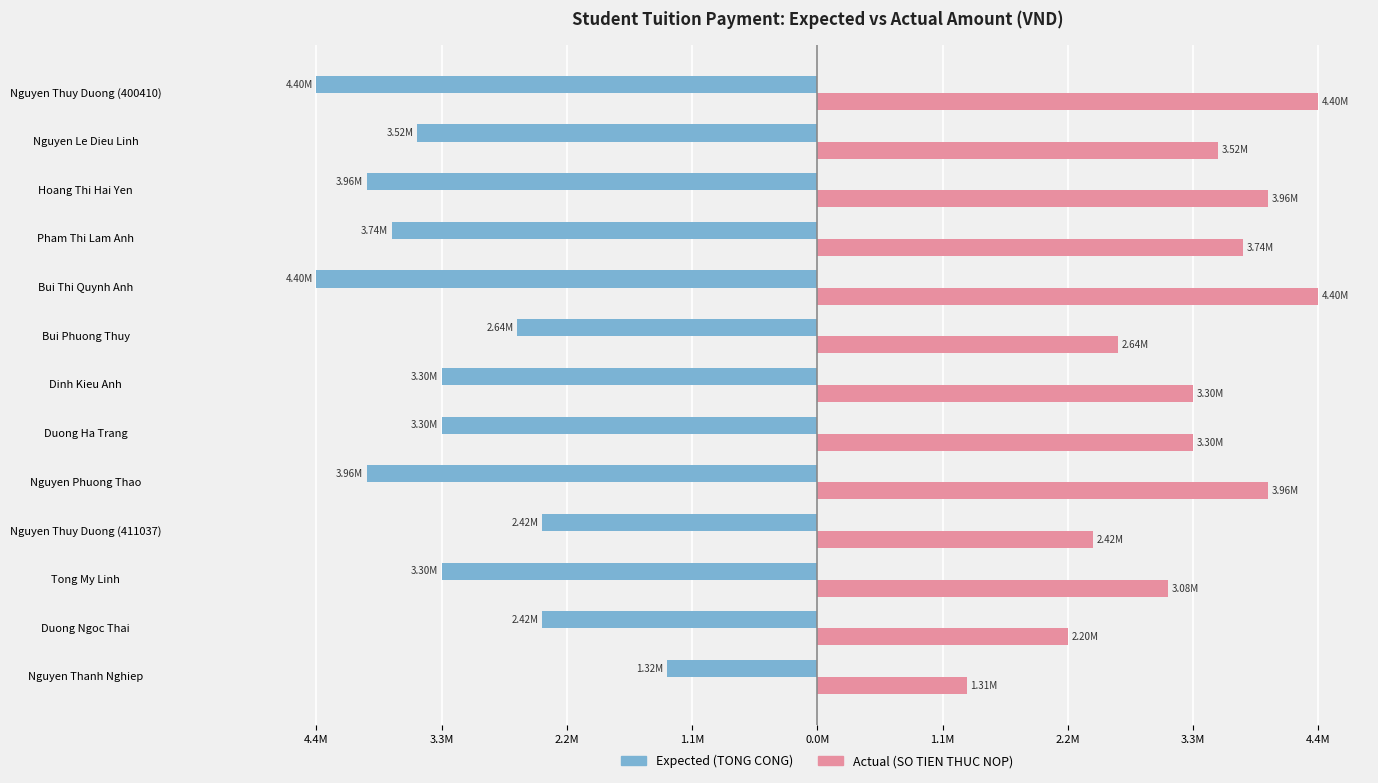

How many categories are shown in the chart?

13